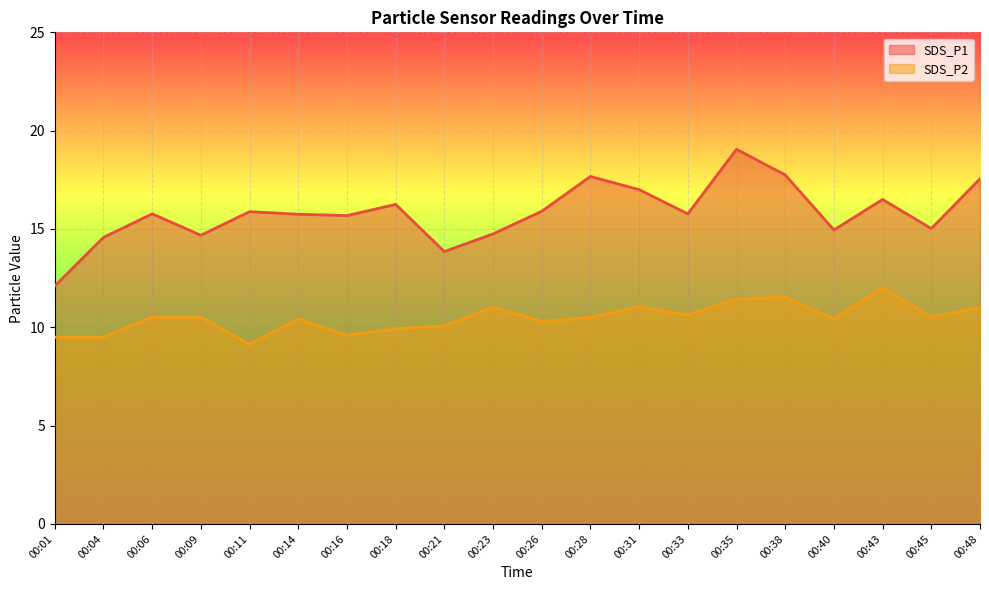

What is the value of the SDS_P1 point at the 11th from the left?

15.9